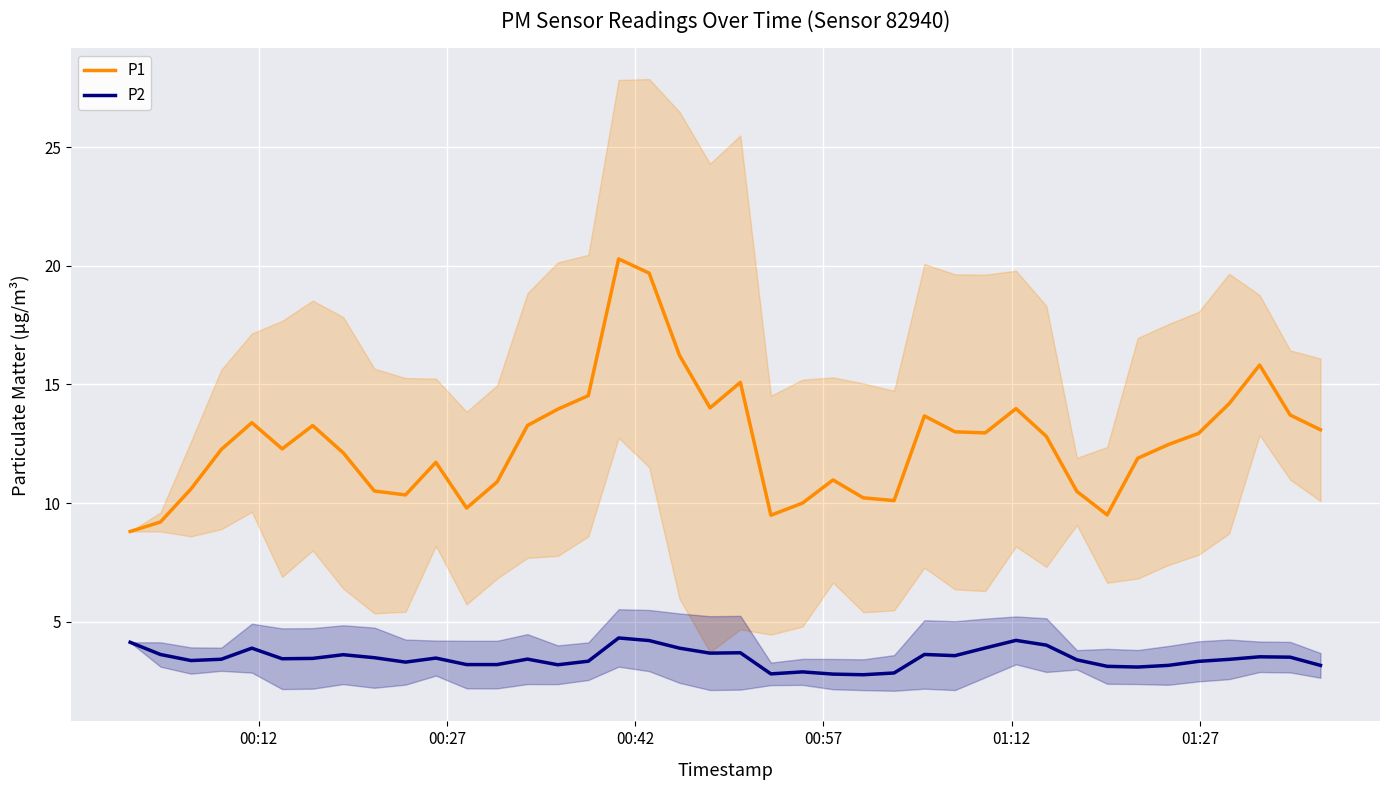

What is the maximum value for P2?

4.3